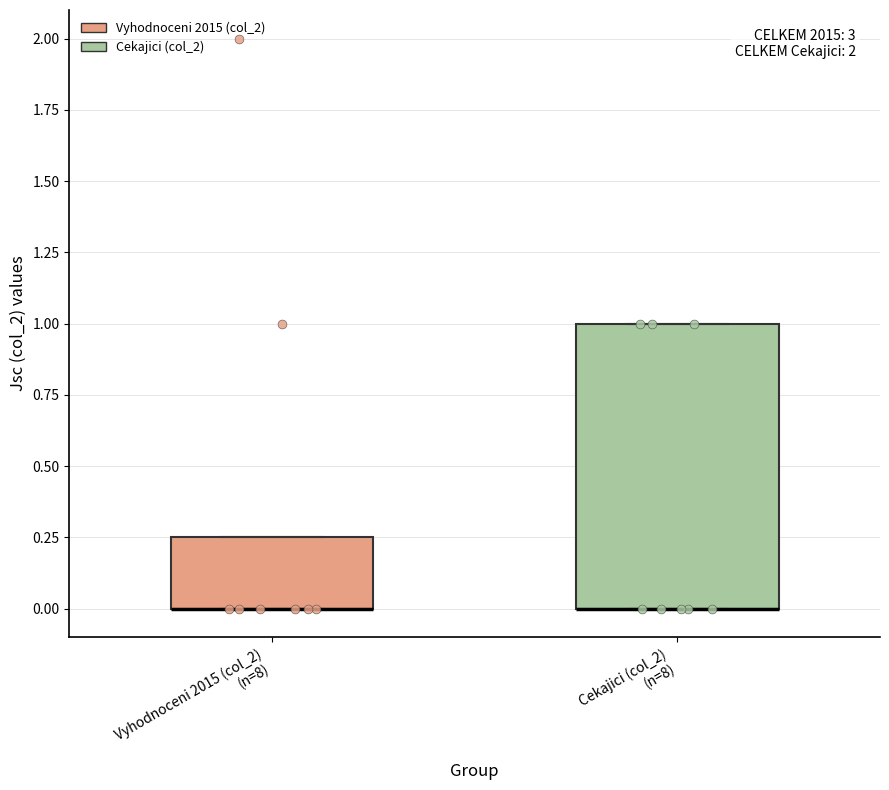

Where is the lower edge of the box for Cekajici (col_2) (n=8) on the y-axis? The values are not printed on the chart, so give them approximately, as read against the axis.

0.00